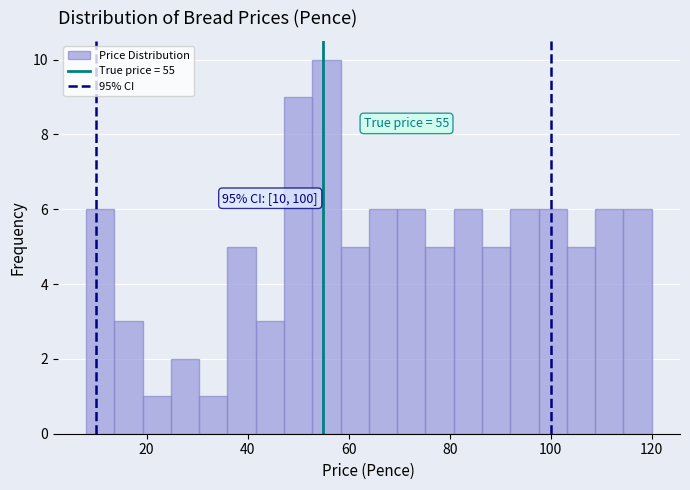

Read against the x-axis, roughly where is the centre of the tallest bar?

56